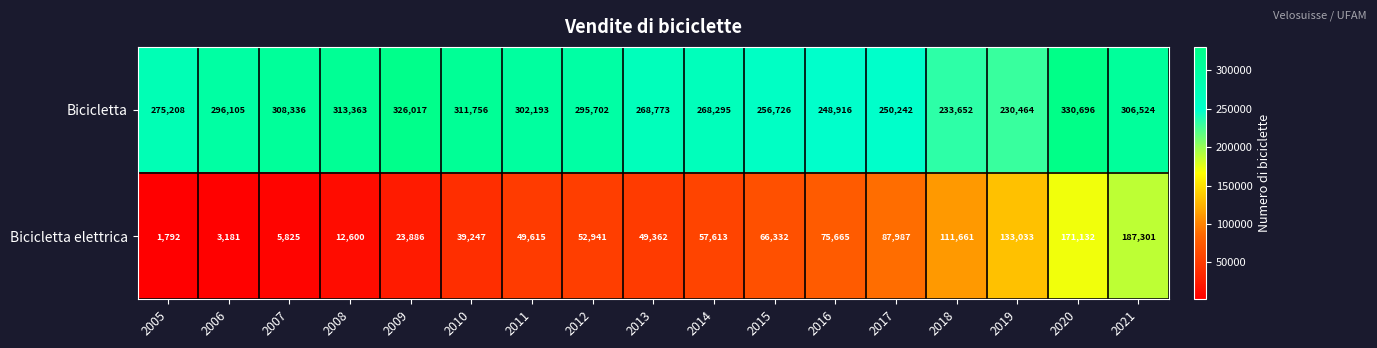

What is the maximum value for Bicicletta?

330696